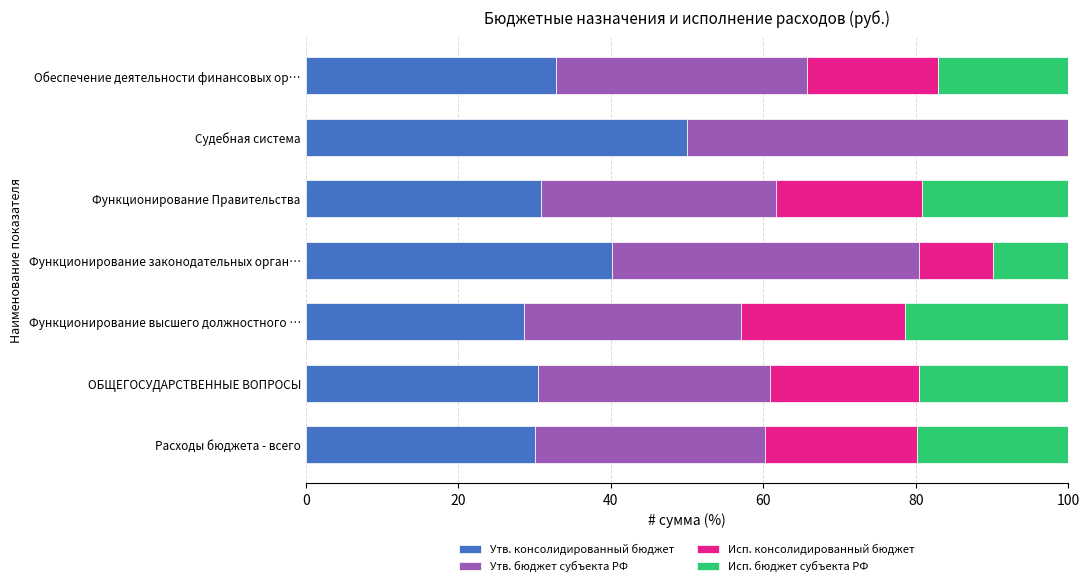

What is the highest value of the Утв. консолидированный бюджет series?

50.0